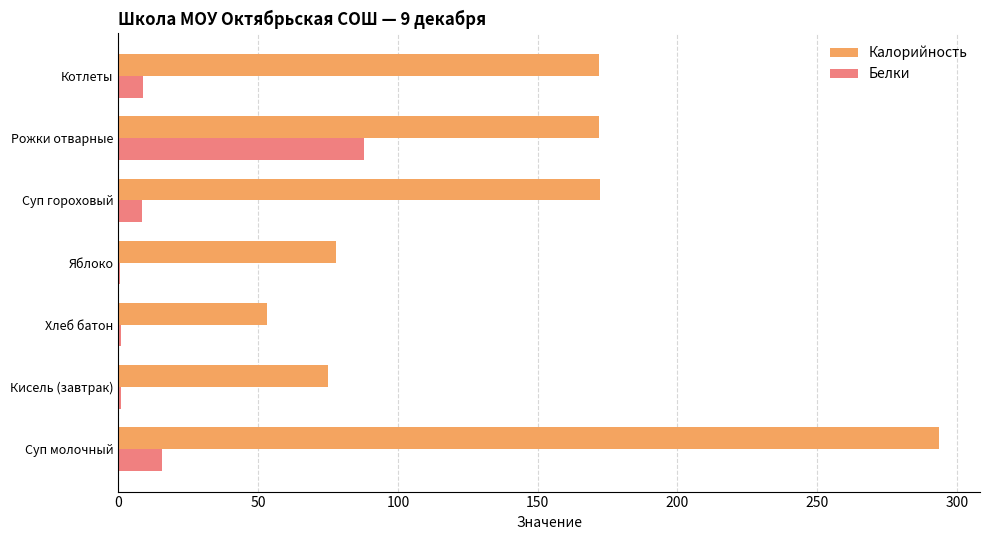

Between Суп молочный and Котлеты, which series saw the biggest shift?

Калорийность